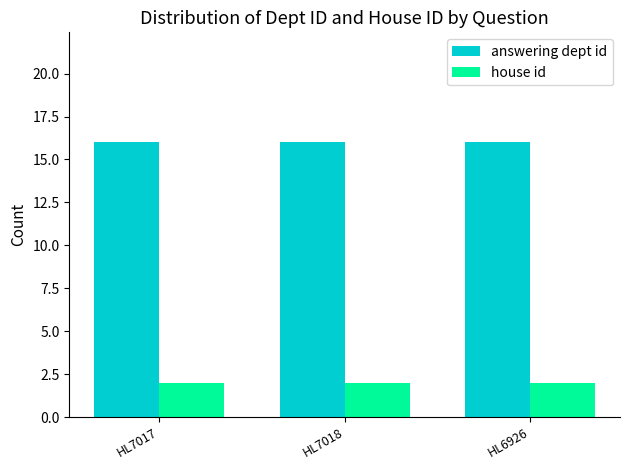

Does the chart contain any negative values?

No